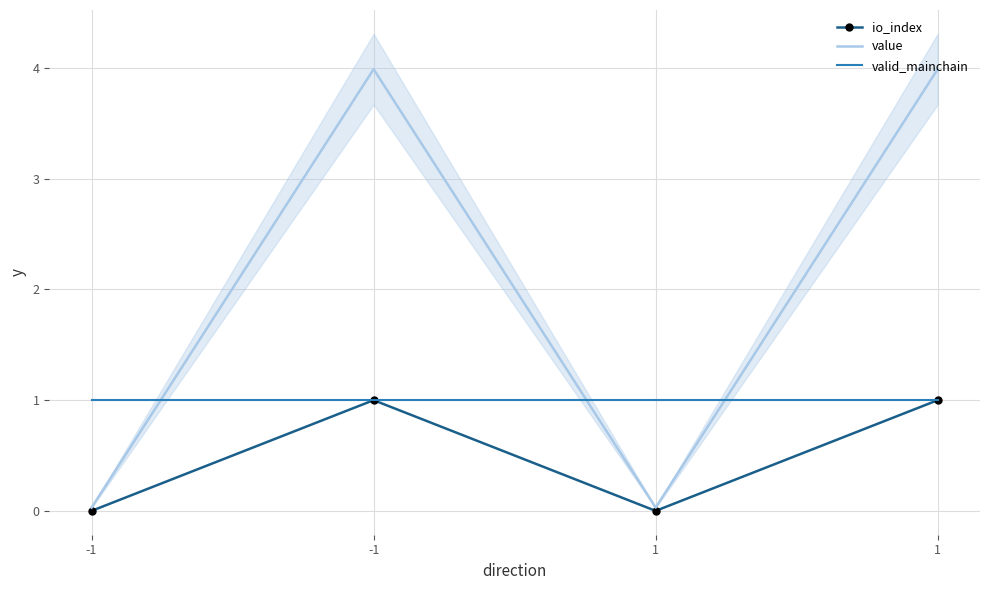

At 1, list the series in order from smallest to largest.

io_index, value, valid_mainchain